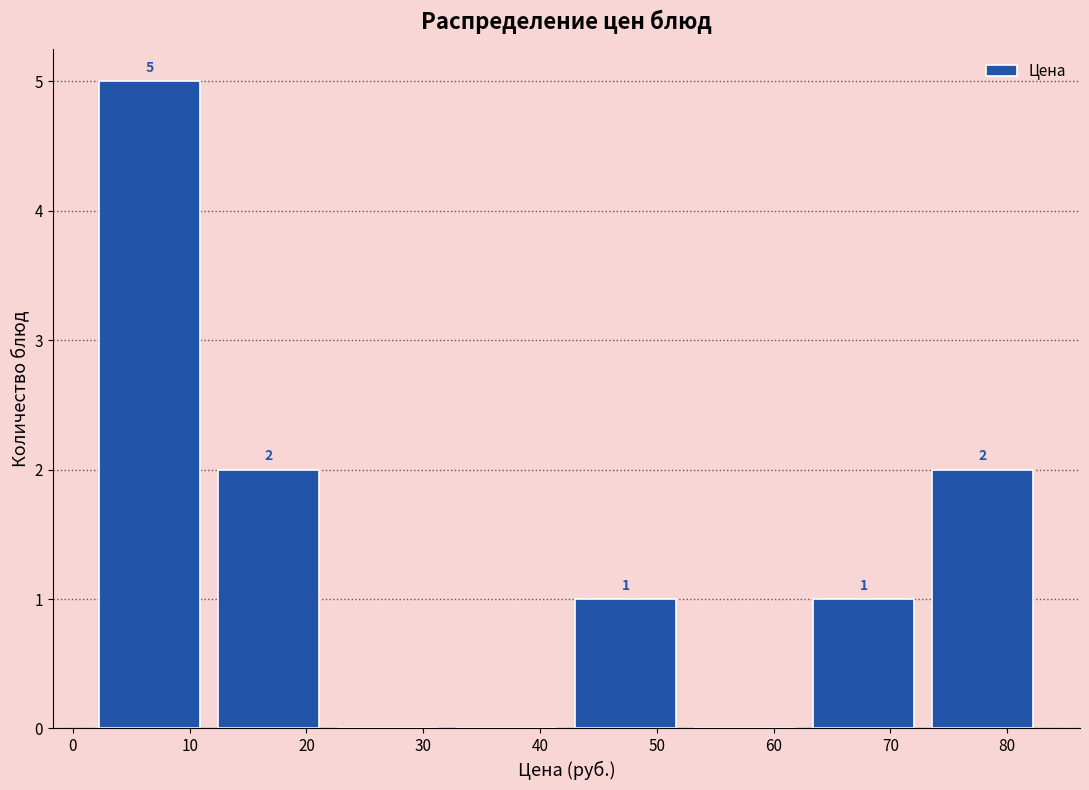

Which range on the x-axis has the tallest bar?

2 to 12